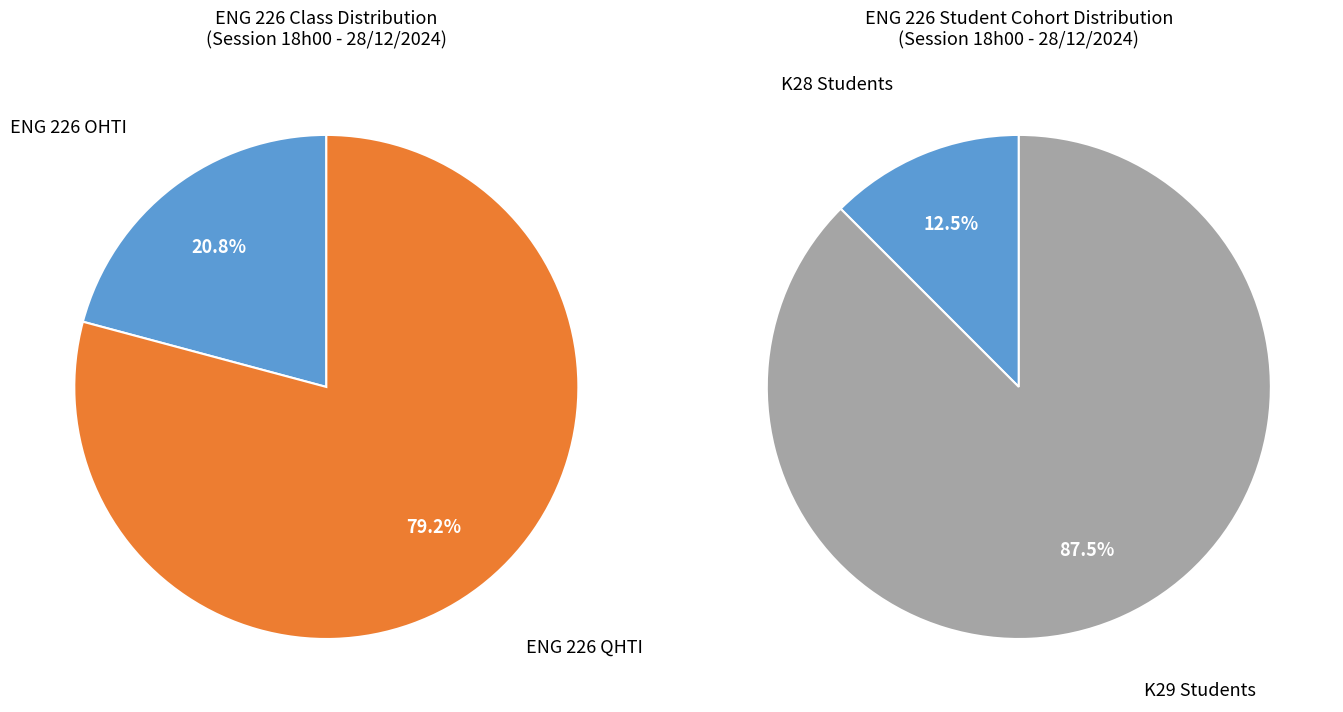

Which slice represents more than half of the pie?

ENG 226 QHTI